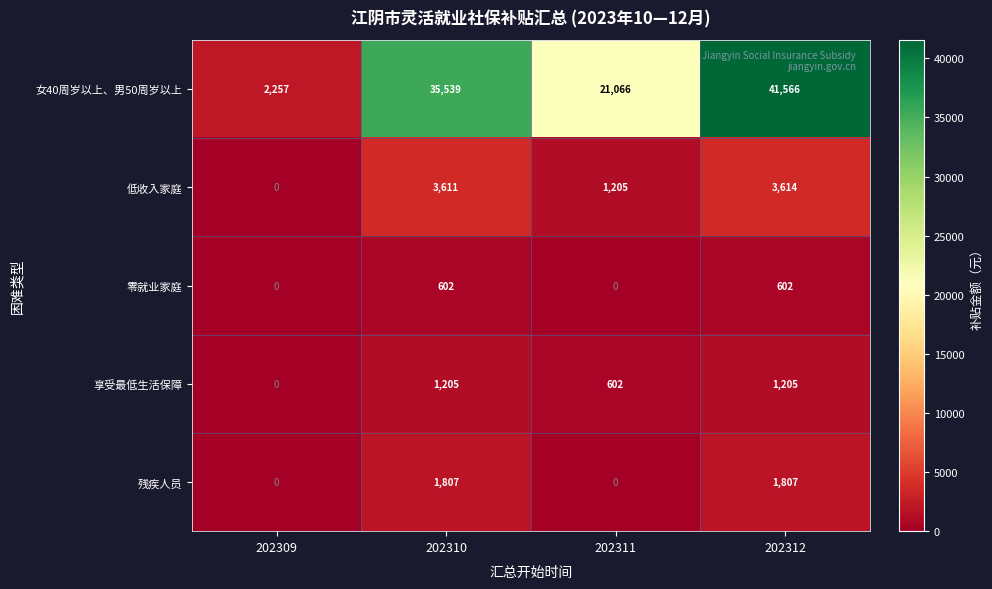

Rank the series by their maximum value, from highest to lowest.

女40周岁以上、男50周岁以上, 低收入家庭, 残疾人员, 享受最低生活保障, 零就业家庭